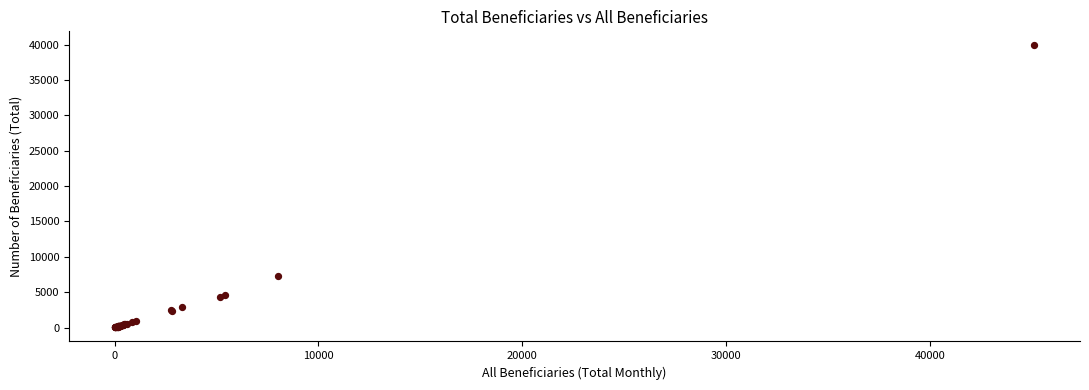

What Y value in the scatter plot is closest to 19945?

7290